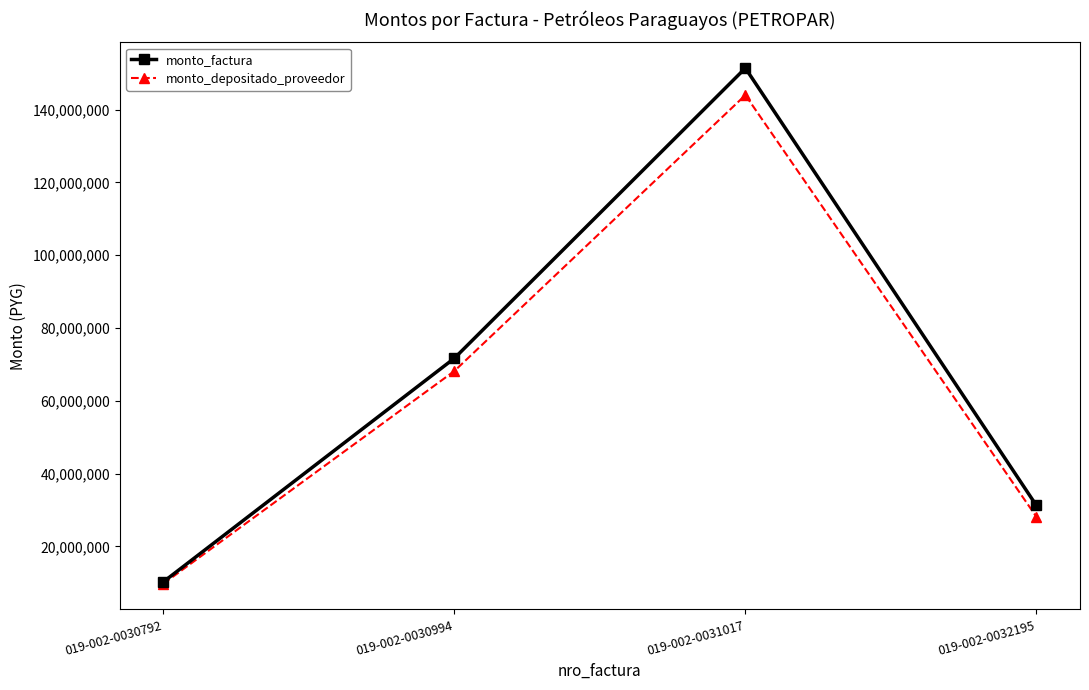

At which category is the sum across all series the highest?

019-002-0031017